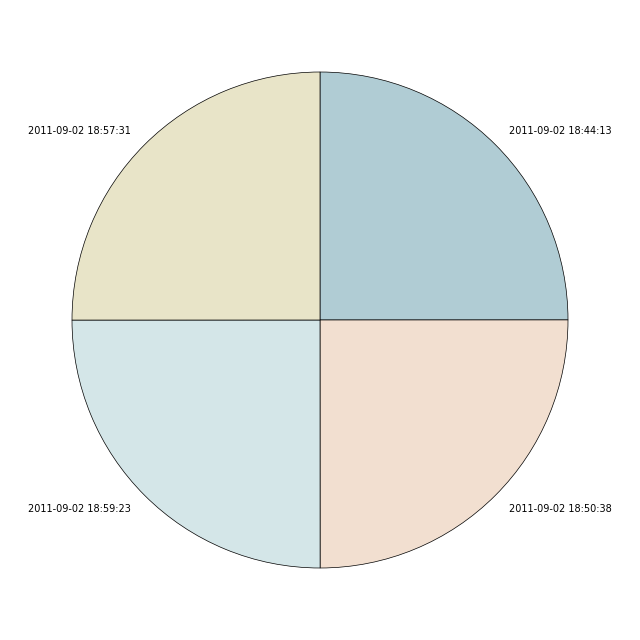

Does any single category account for the majority?

No